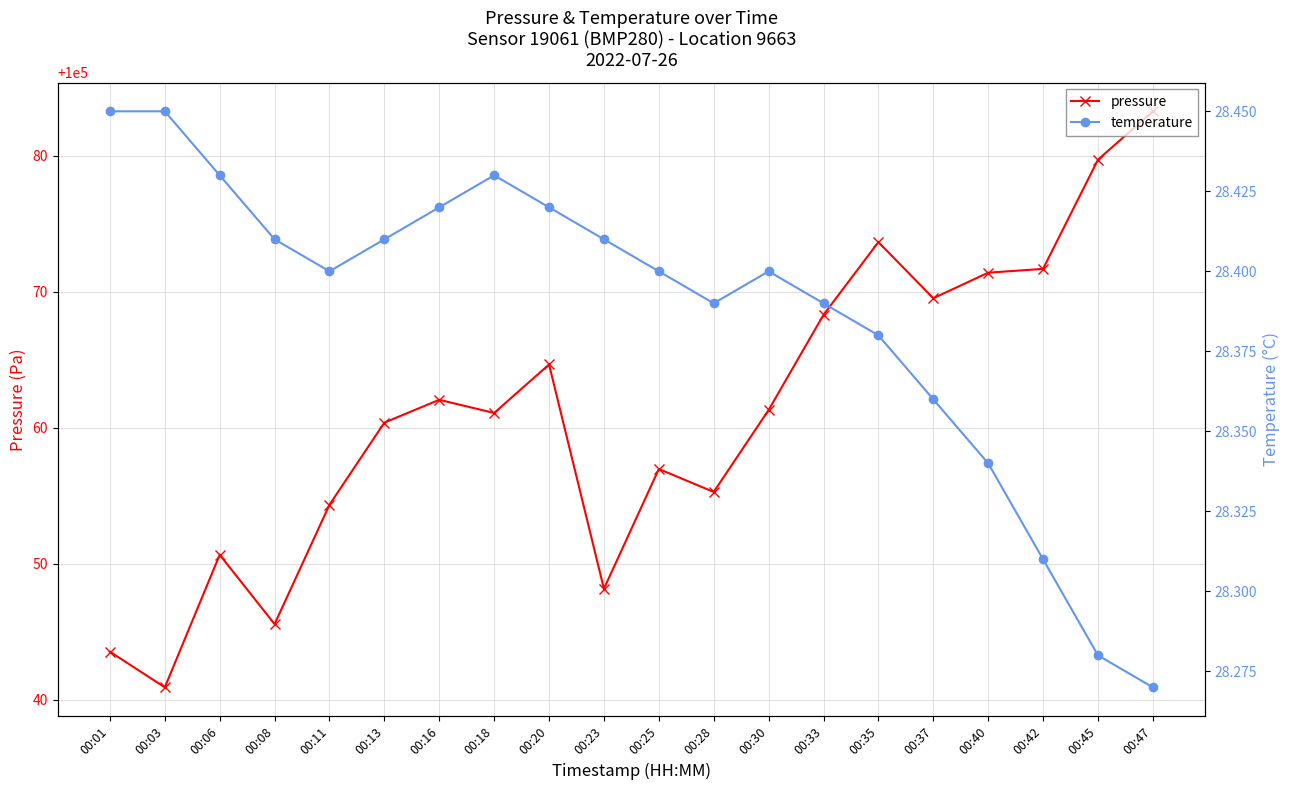

Reading left to right, what are all the values shown in this chart?

pressure: 00:01=100043.5	00:03=100040.9	00:06=100050.7	00:08=100045.6	00:11=100054.3	00:13=100060.4	00:16=100062.1	00:18=100061.1	00:20=100064.7	00:23=100048.2	00:25=100057.0	00:28=100055.3	00:30=100061.3	00:33=100068.3	00:35=100073.7	00:37=100069.5	00:40=100071.4	00:42=100071.7	00:45=100079.7	00:47=100083.3
temperature: 00:01=28.4	00:03=28.4	00:06=28.4	00:08=28.4	00:11=28.4	00:13=28.4	00:16=28.4	00:18=28.4	00:20=28.4	00:23=28.4	00:25=28.4	00:28=28.4	00:30=28.4	00:33=28.4	00:35=28.4	00:37=28.4	00:40=28.3	00:42=28.3	00:45=28.3	00:47=28.3